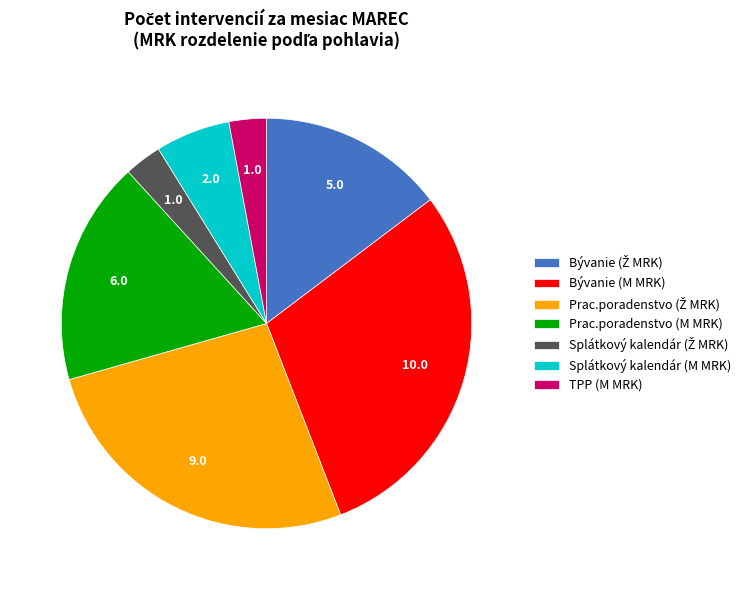

Does any single category account for the majority?

No